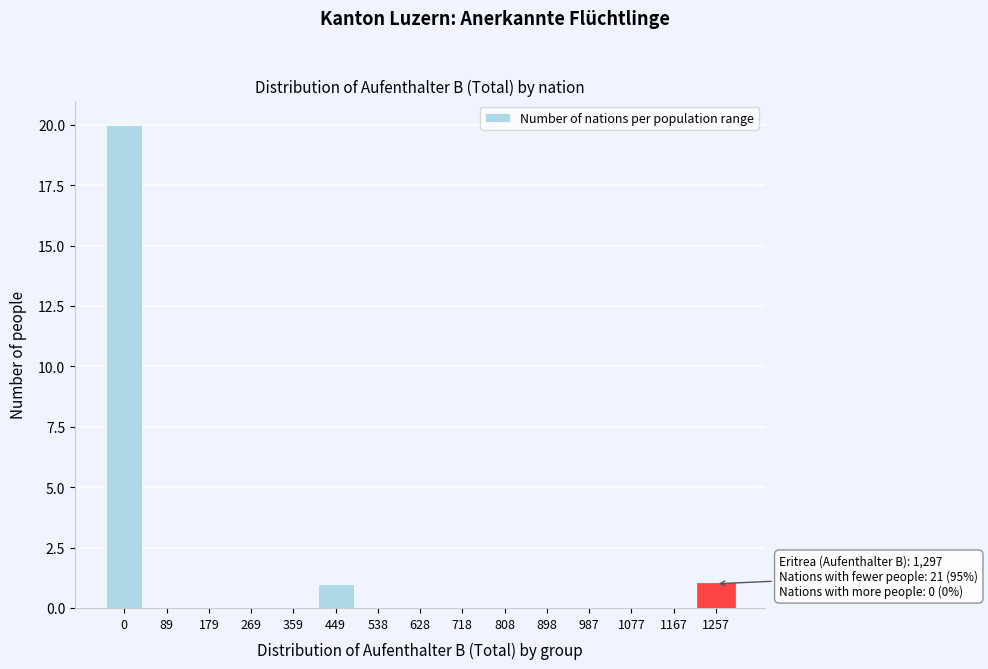

Reading left to right, transcribe all the data shown in this chart.

0=20	89=0	179=0	269=0	359=0	449=1	538=0	628=0	718=0	808=0	898=0	987=0	1077=0	1167=0	1257=1